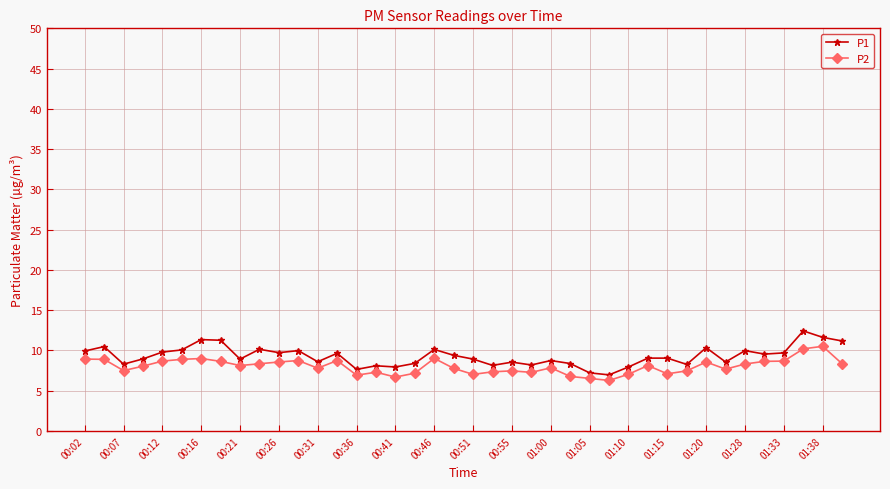

What is the minimum value shown in the chart?

6.3